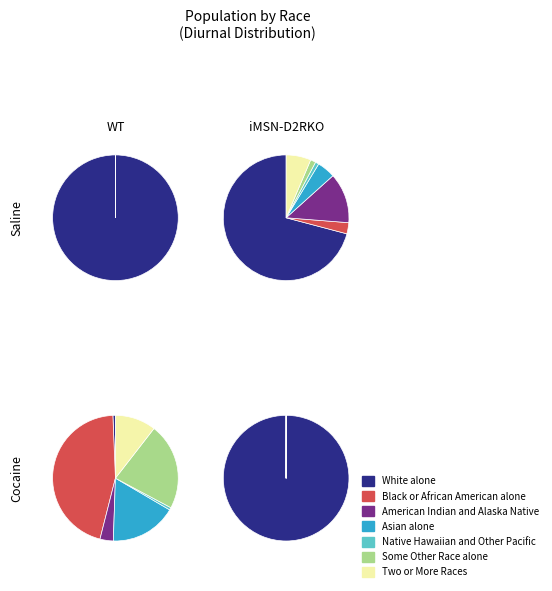

Rank the categories by value from highest to lowest.

White alone, American Indian and Alaska Native, Asian alone, Two or More Races, Some Other Race alone, Black or African American alone, Native Hawaiian and Other Pacific